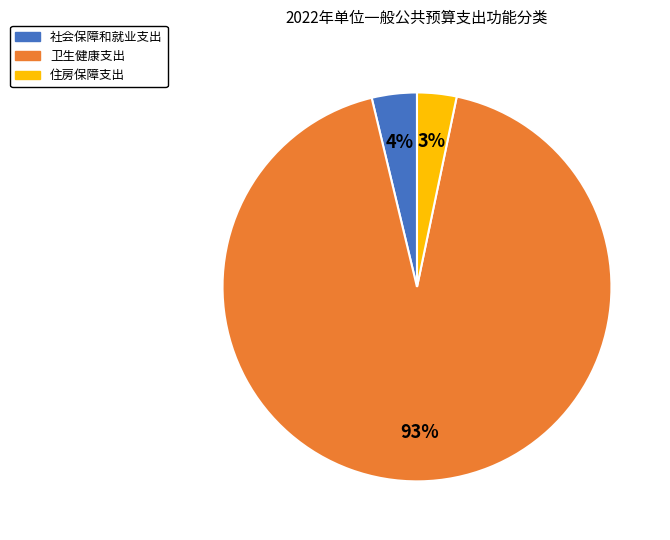

Is it true that 卫生健康支出 is 93% of the pie?

True